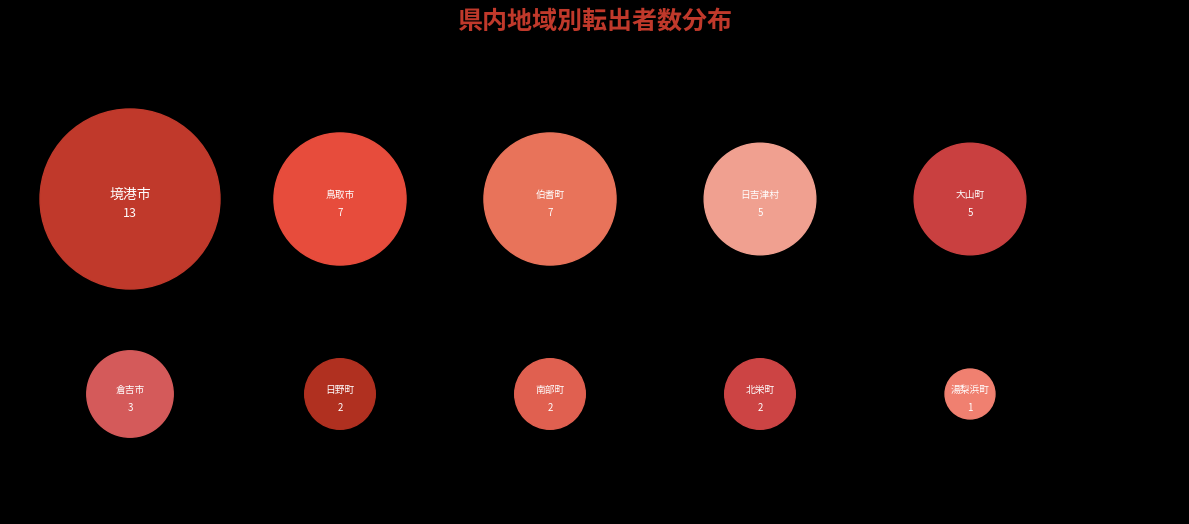

The 湯梨浜町 slice represents 1% of the pie. True or false?

False